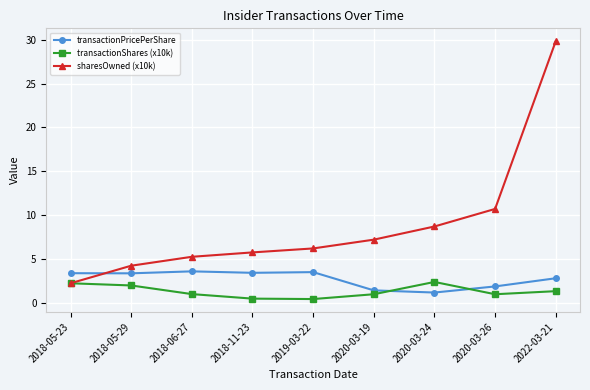

Where does the sharesOwned (x10k) series first go above 6?

2019-03-22